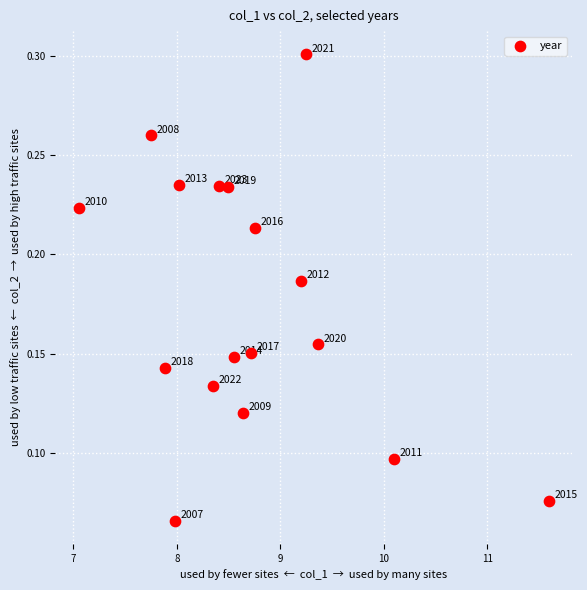

What is the range of X values (max minus min)?

4.5